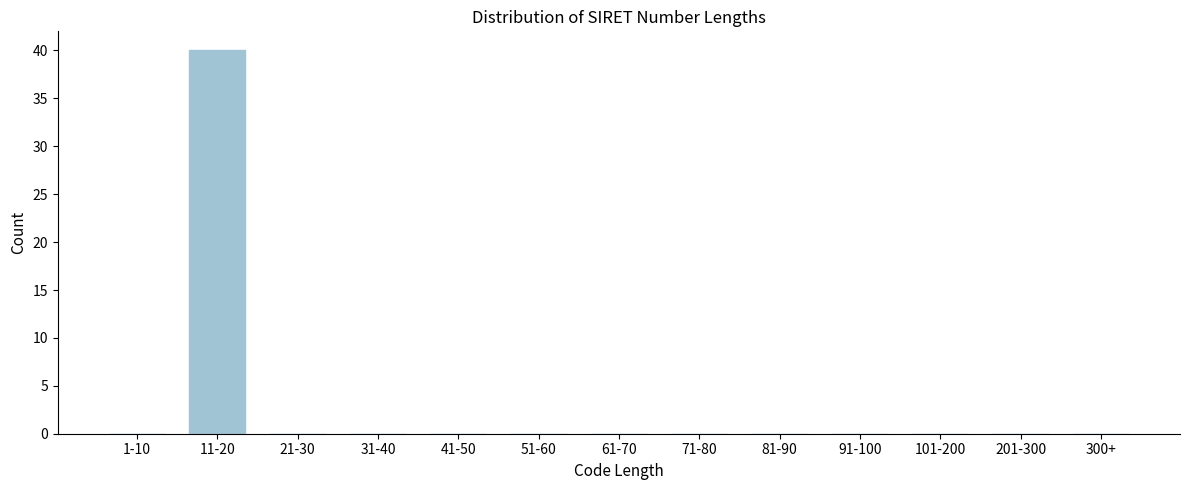

Reading left to right, extract all data points from this chart.

1-10=0	11-20=40	21-30=0	31-40=0	41-50=0	51-60=0	61-70=0	71-80=0	81-90=0	91-100=0	101-200=0	201-300=0	300+=0